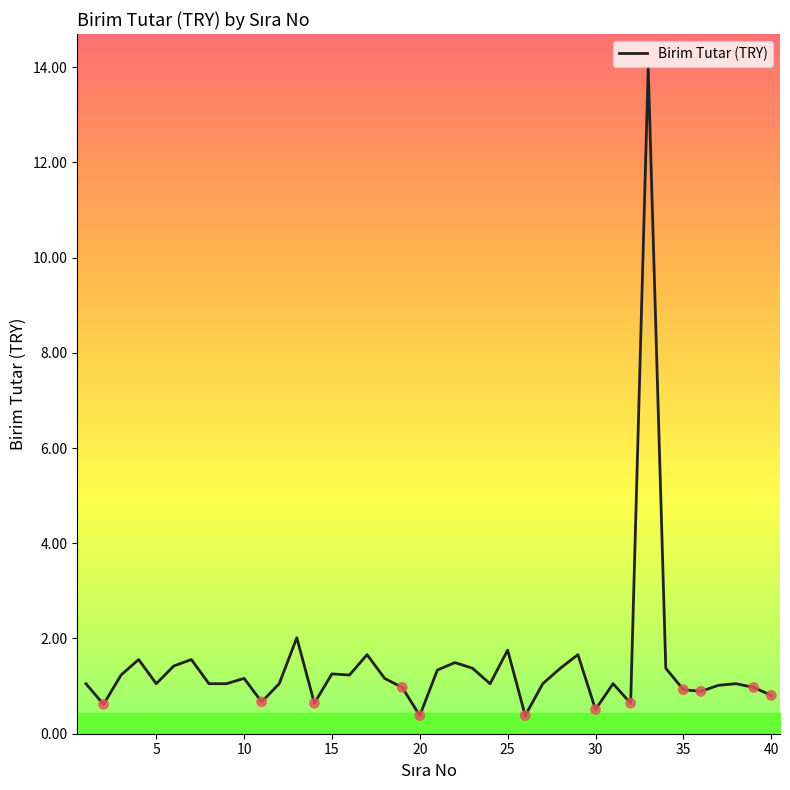

What is the minimum value shown in the chart?

0.4